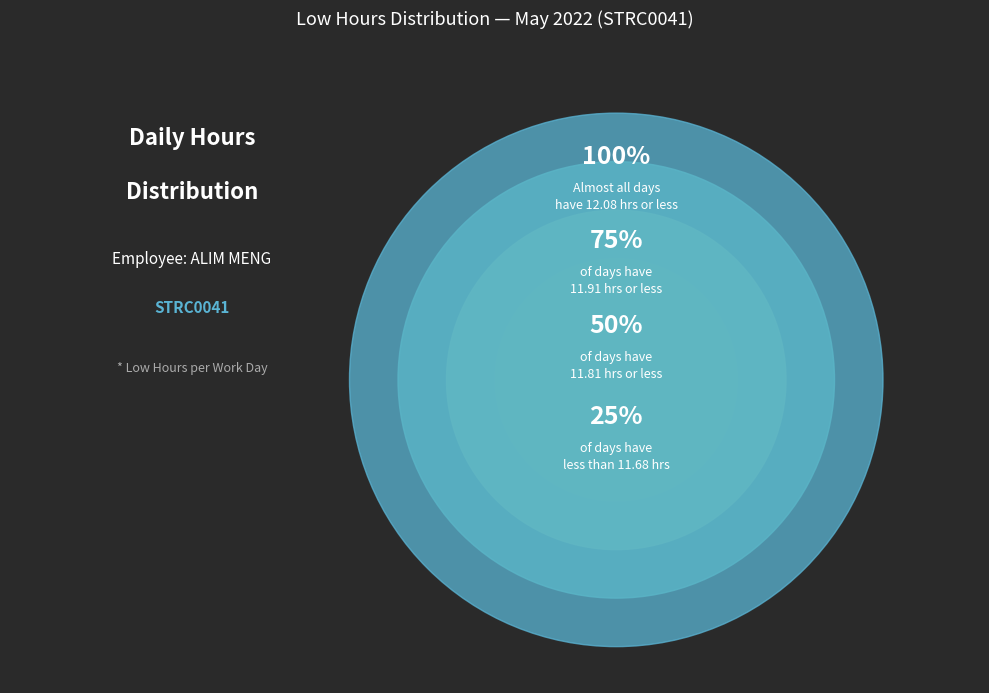

Does any single category account for the majority?

No